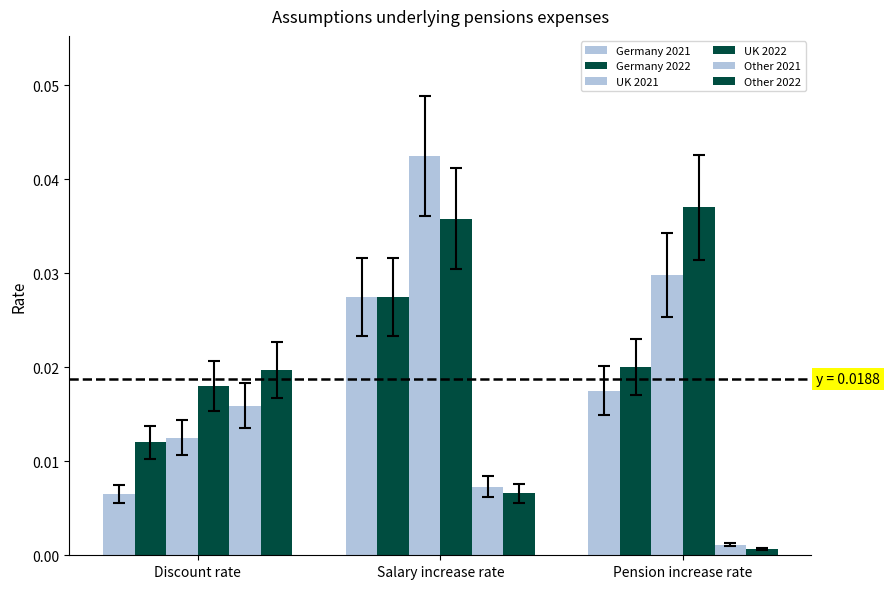

True or false: UK 2021 has a value of 0.0 at Discount rate.

False